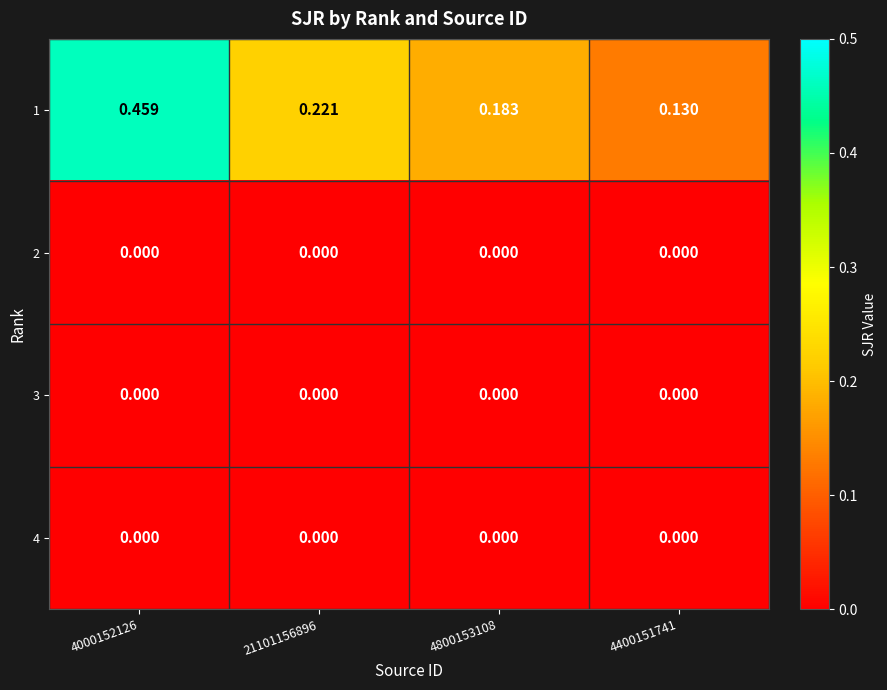

Is the value of 1 at 21101156896 greater than the value of 4 at 21101156896?

Yes